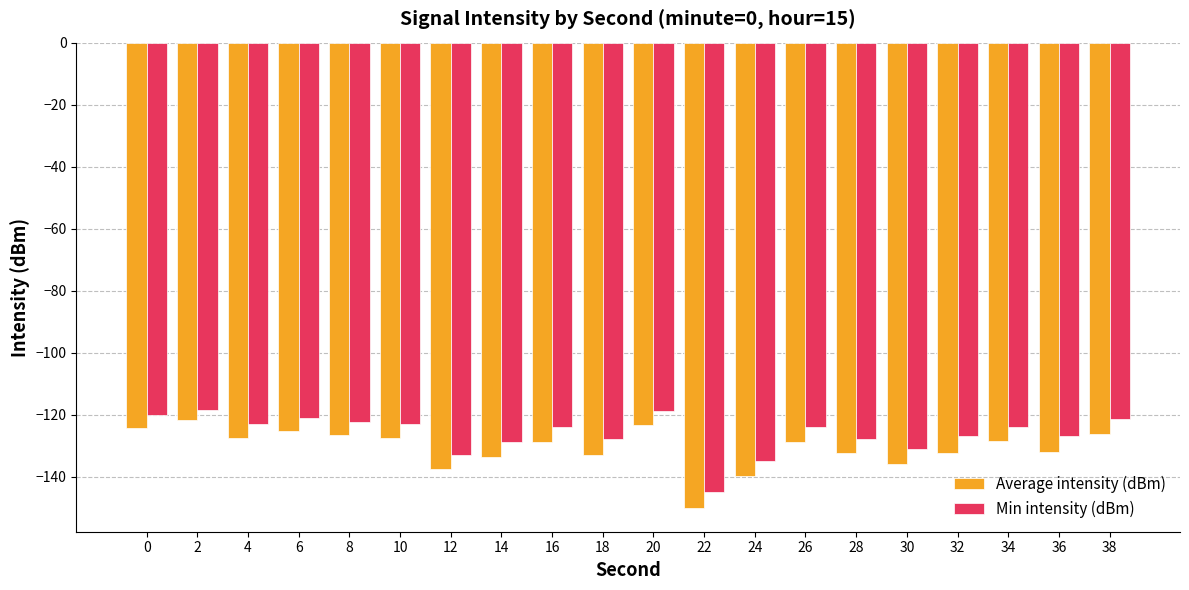

Is the value of Min intensity (dBm) at 32 greater than the value of Average intensity (dBm) at 2?

No